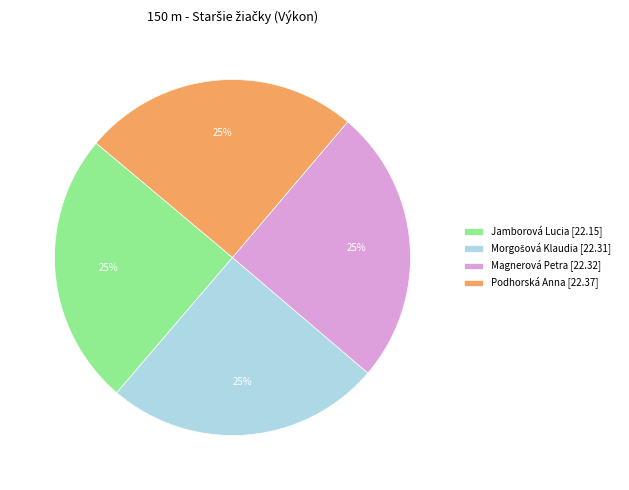

How many slices are in this pie chart?

4